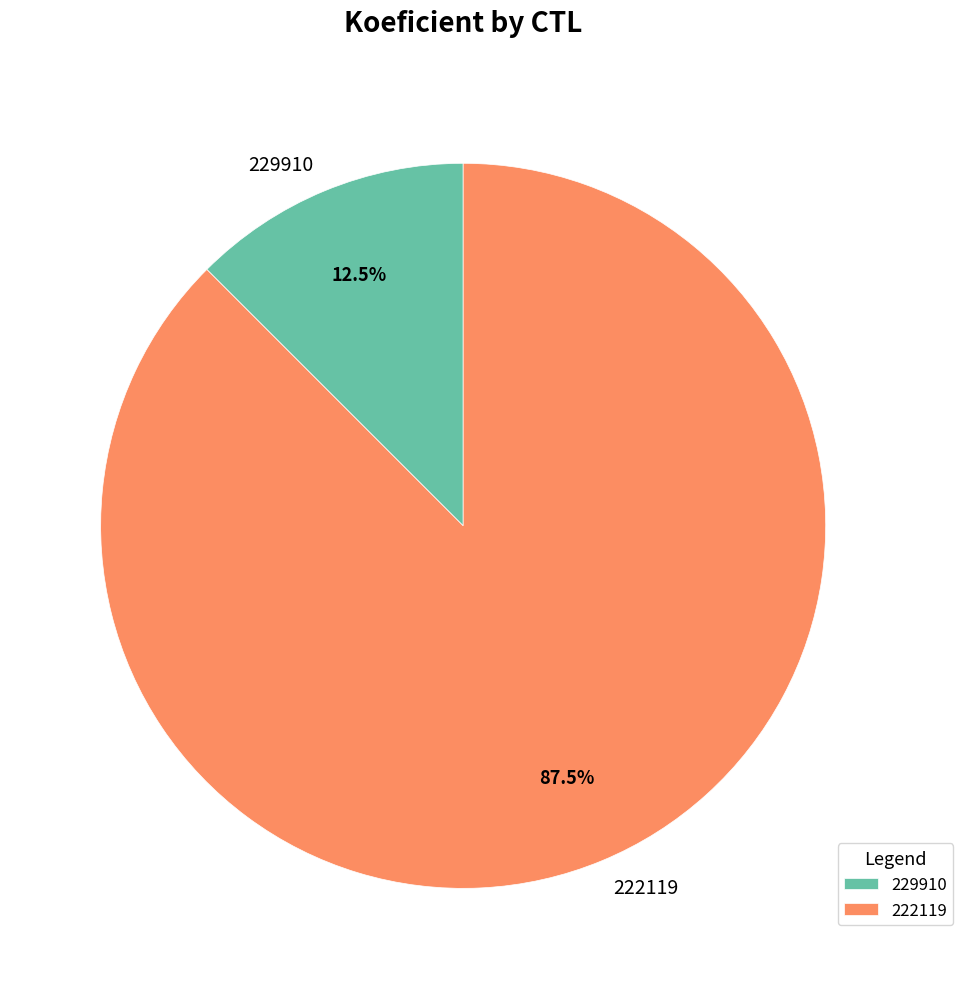

Which has a higher value, 229910 or 222119?

222119